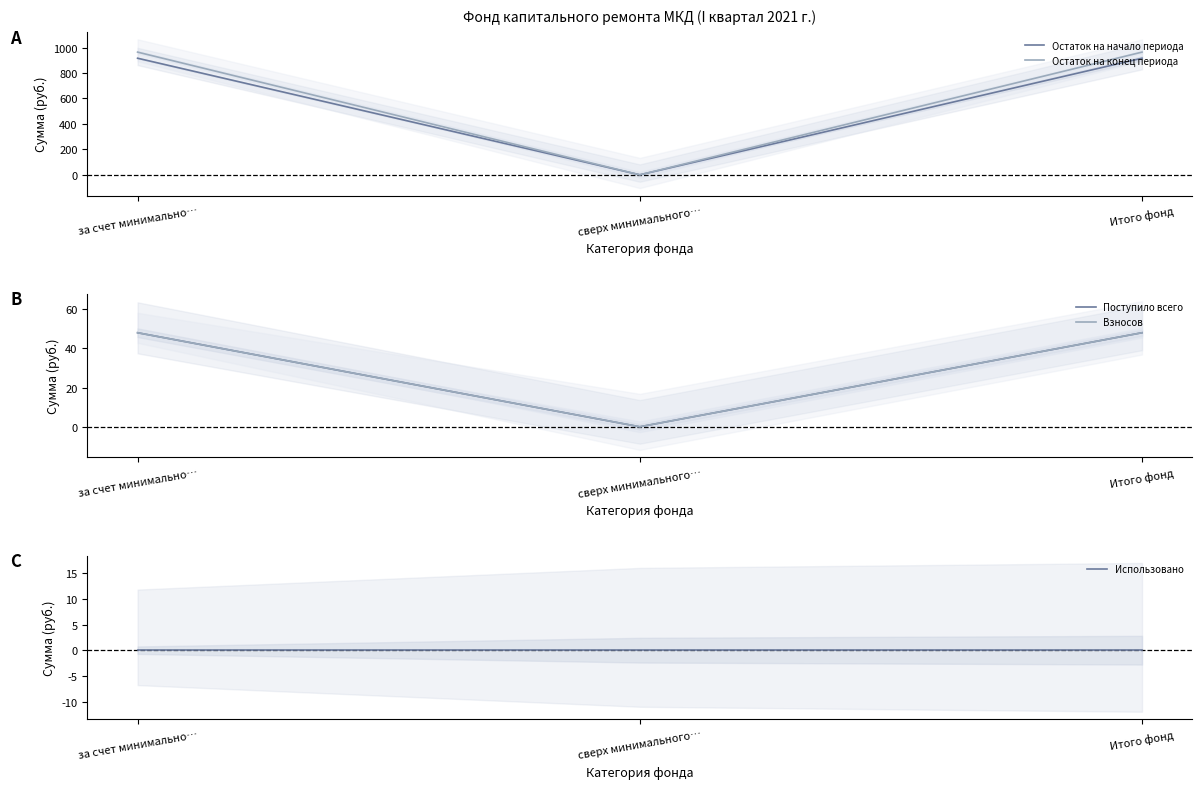

What is the value of the Взносов point at the 3rd from the left?

48.0